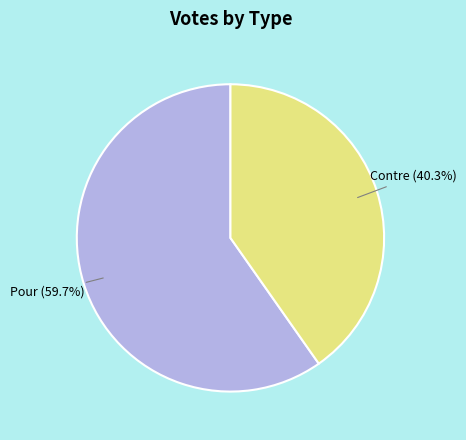

Which has a higher value, Contre or Pour?

Pour